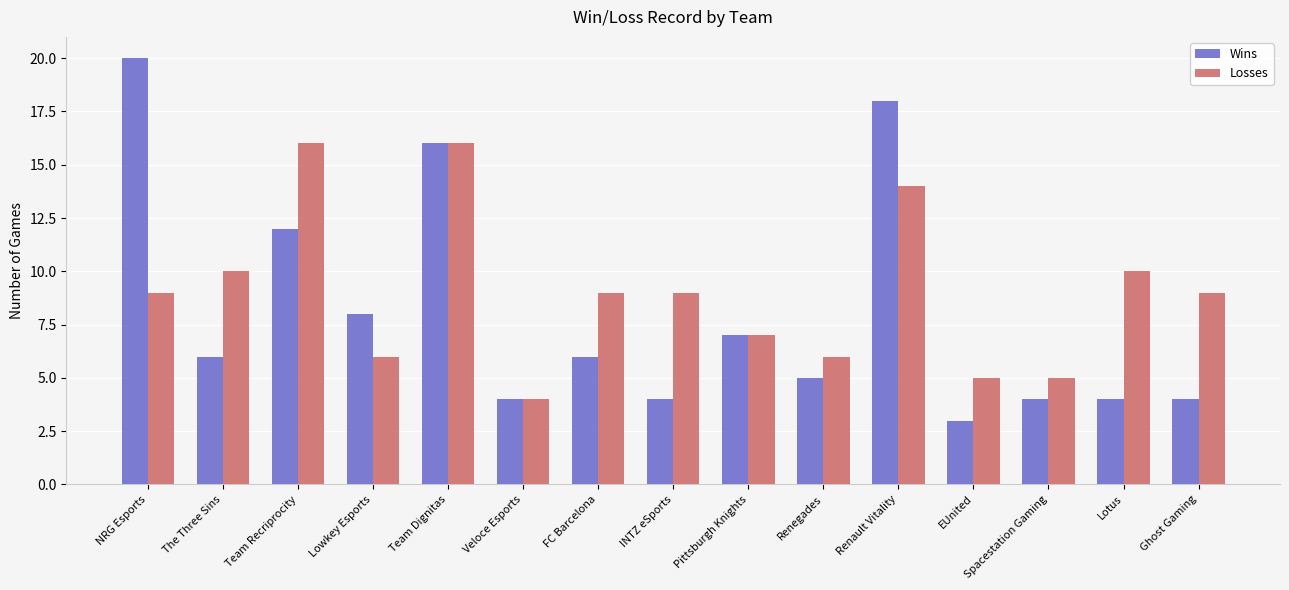

Does the chart contain stacked bars?

No